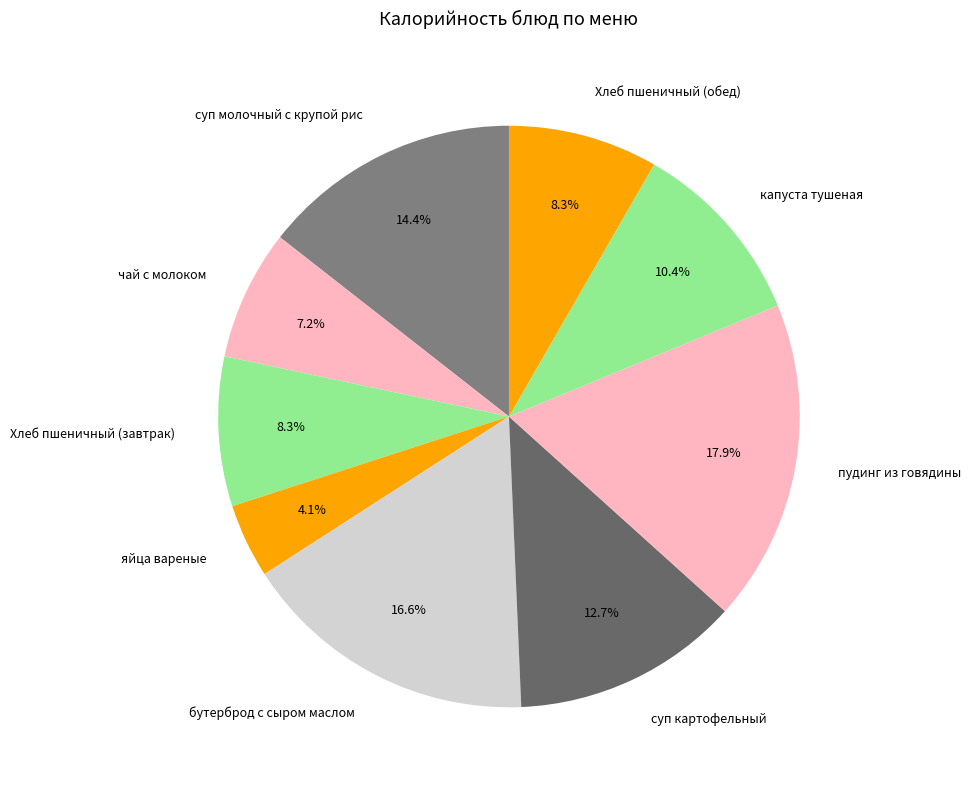

How many segments does this pie chart have?

9